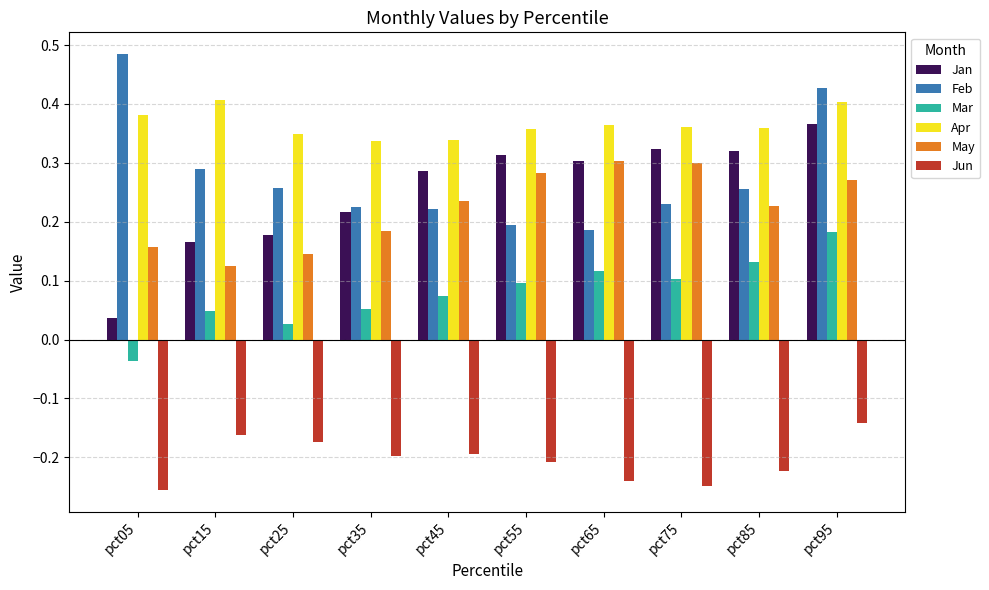

Count the number of categories in the chart.

10